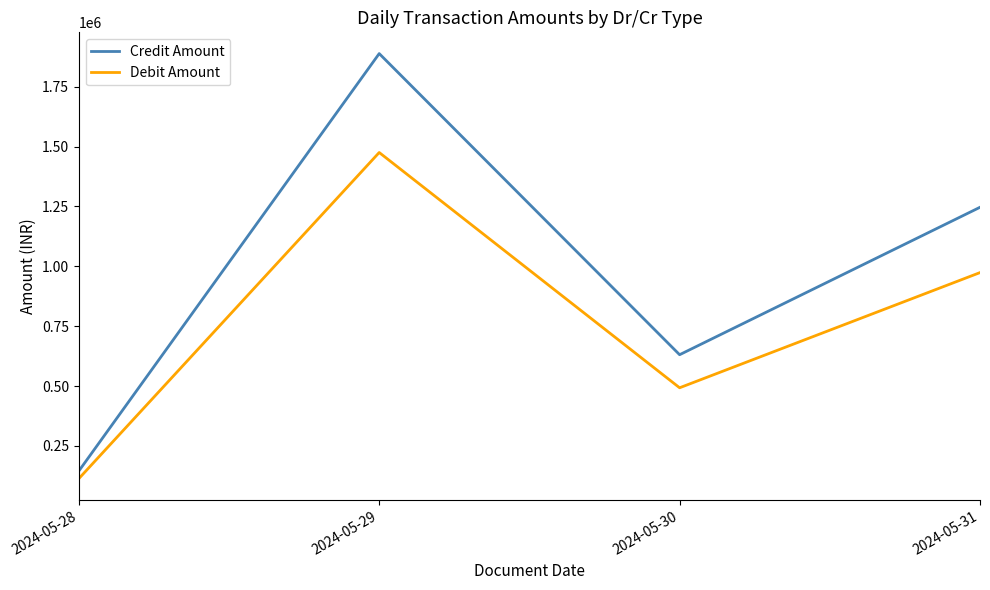

How many values in the Debit Amount series exceed 973828?

2